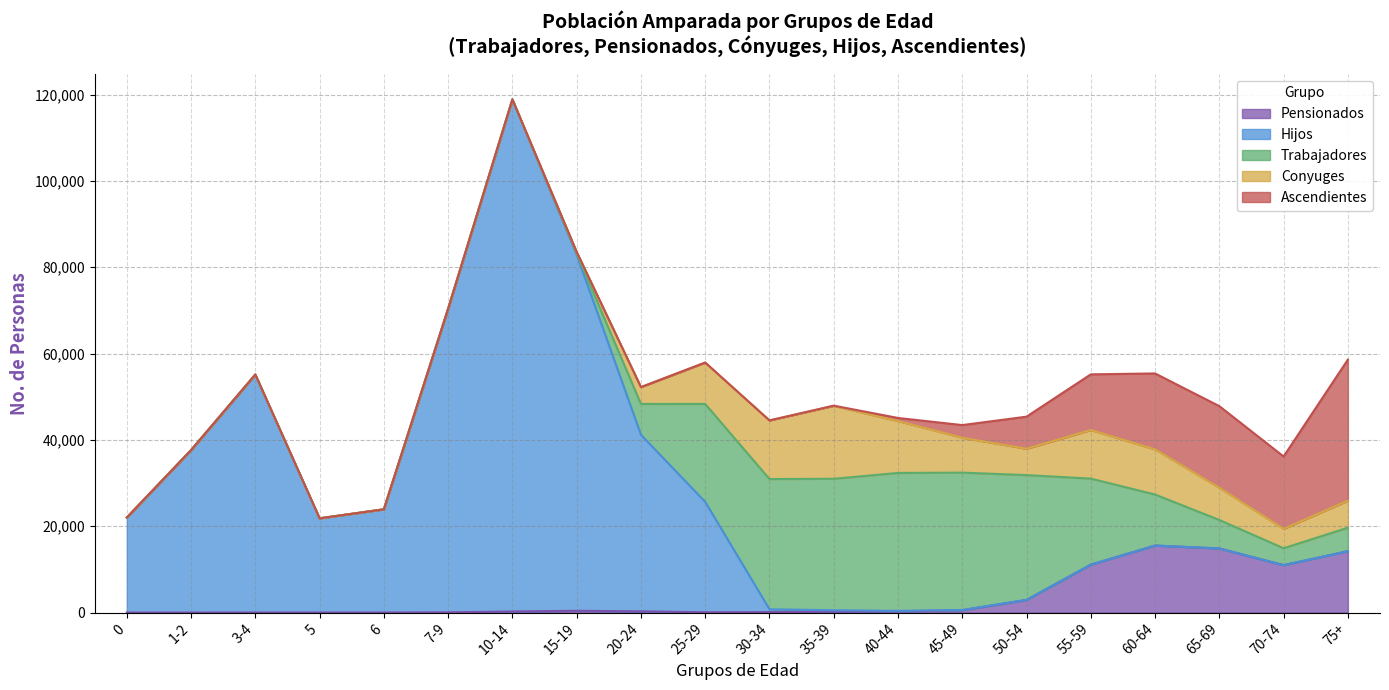

What is the label of the 5th point from the left?

6